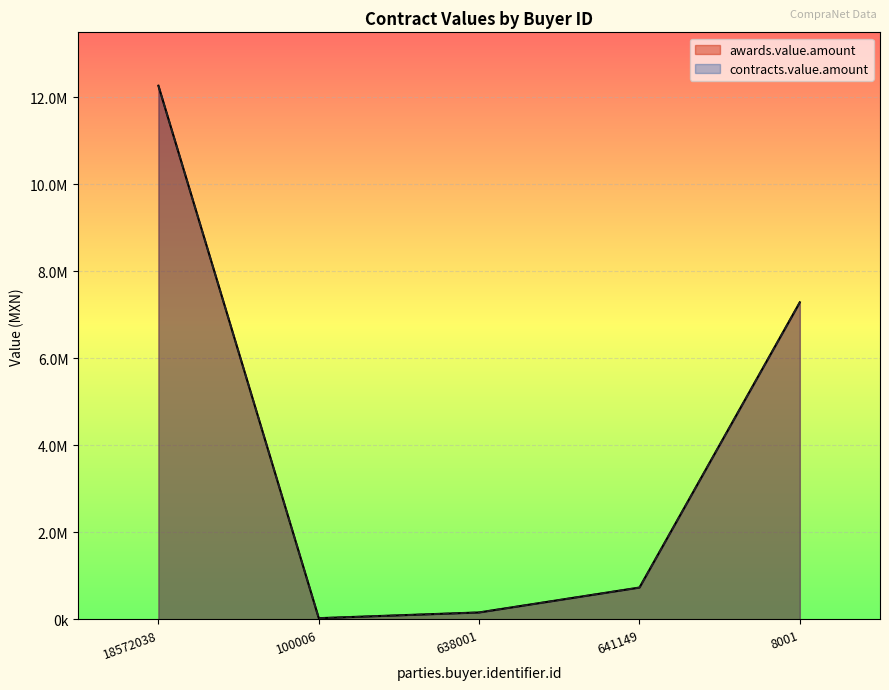

Does the chart display data point markers on the line(s)?

No